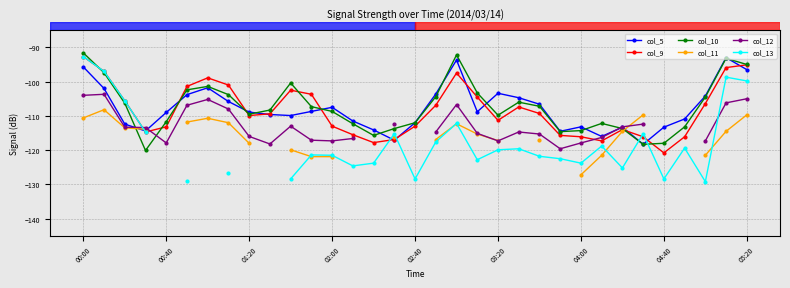

True or false: col_9 and col_12 cross at least once.

True